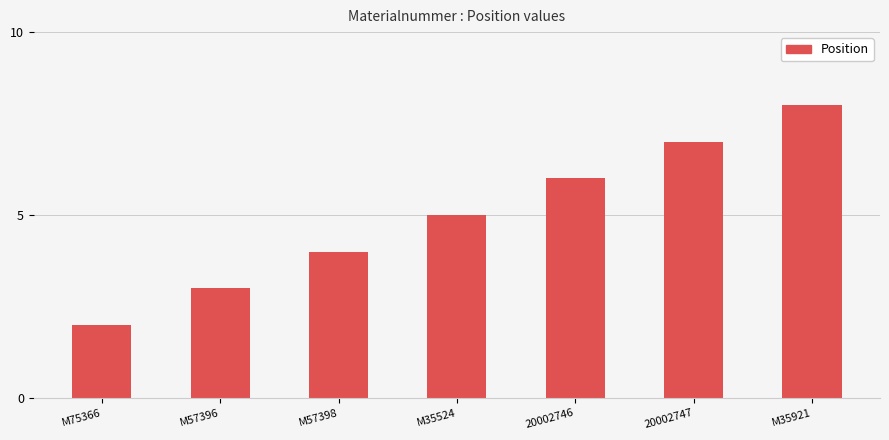

At which category does the chart reach its minimum across all series?

M75366